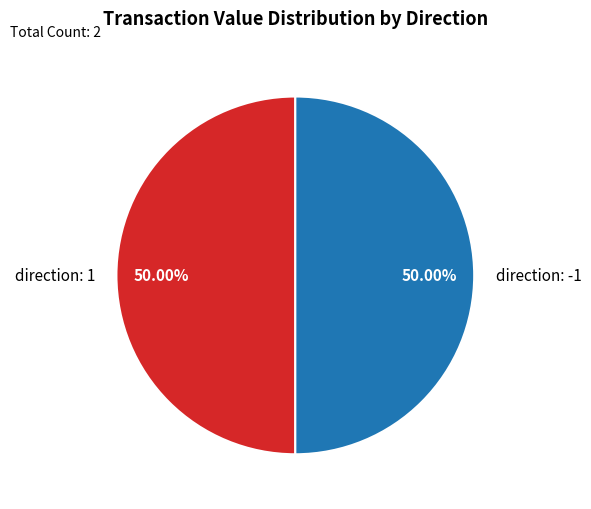

Approximately how many times larger is the value at direction: -1 compared to direction: 1?

1.0